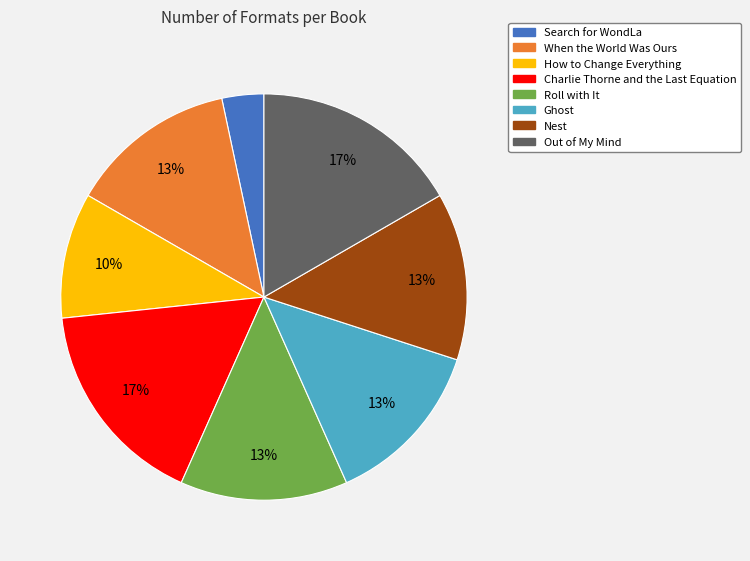

To the nearest percent, what is the average slice percentage?

12%